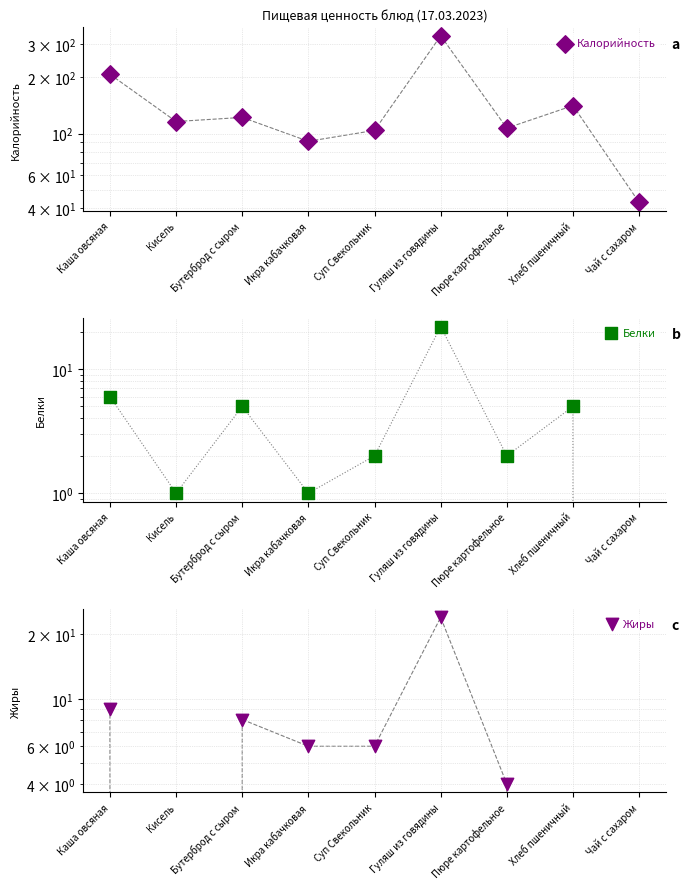

At how many categories does at least one series exceed 151?

2